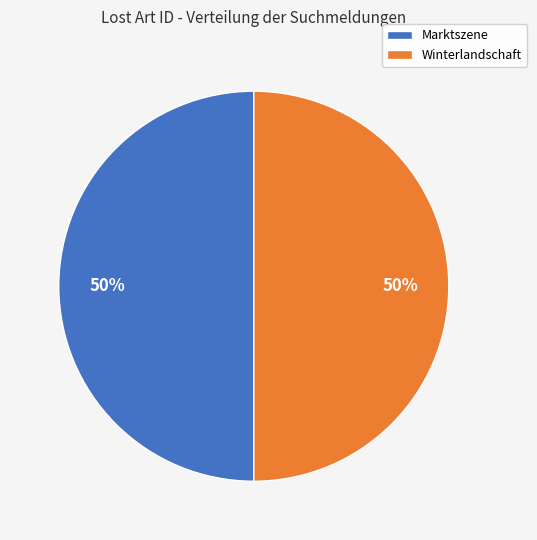

Approximately how many times larger is the value at Marktszene compared to Winterlandschaft?

1.0